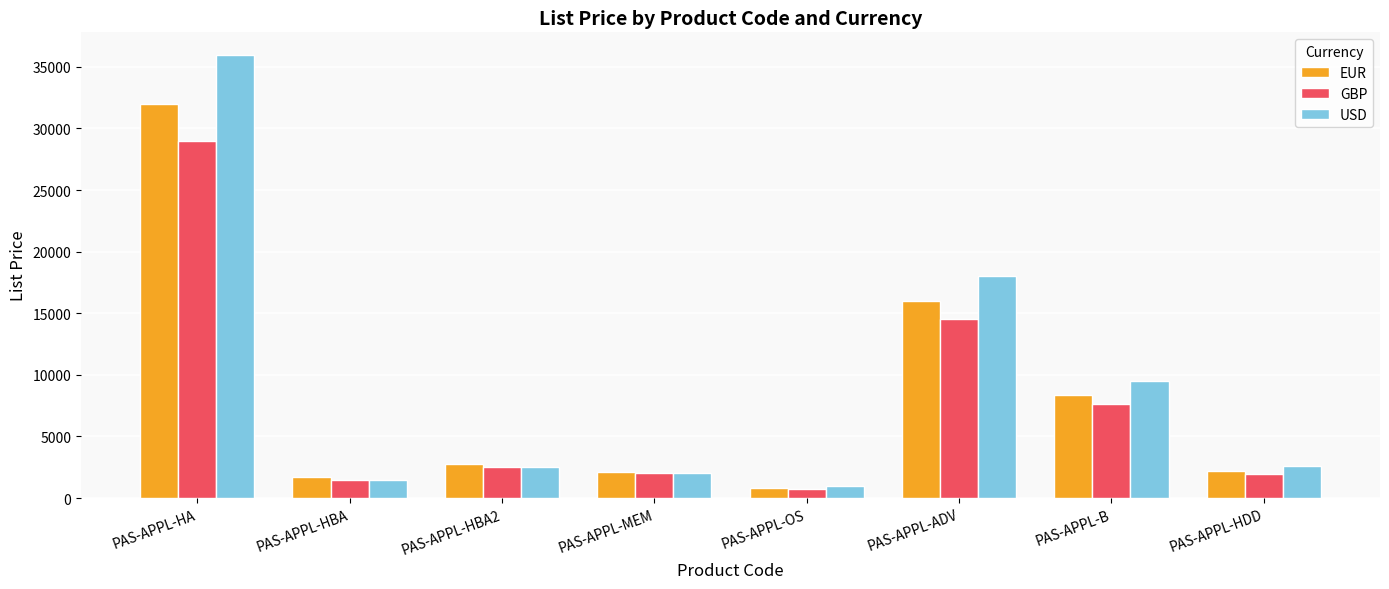

Which series has the largest total across all categories?

USD